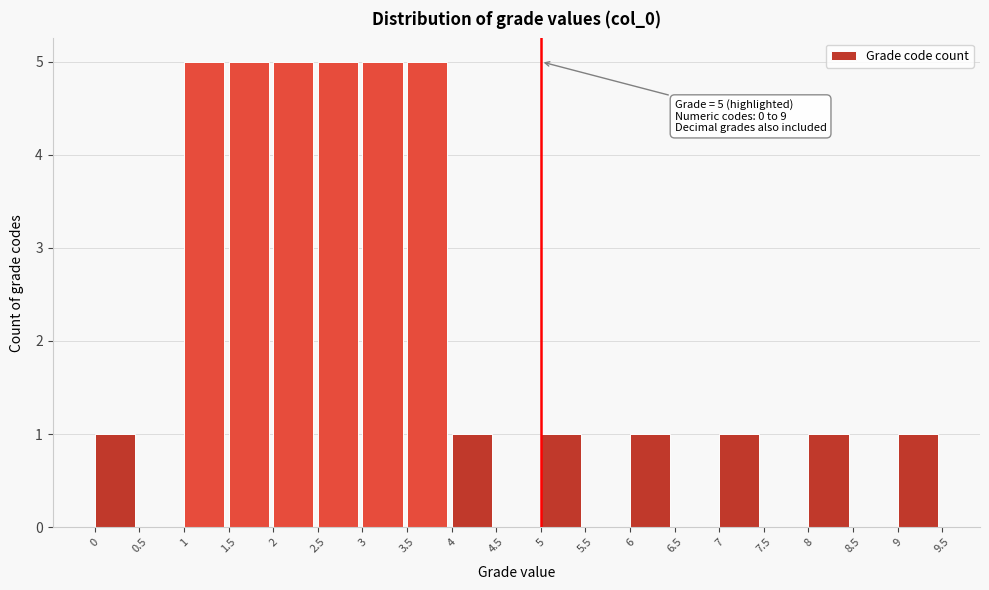

Reading left to right, extract all data points from this chart.

0=1	0.5=0	1=5	1.5=5	2=5	2.5=5	3=5	3.5=5	4=1	4.5=0	5=1	5.5=0	6=1	6.5=0	7=1	7.5=0	8=1	8.5=0	9=1